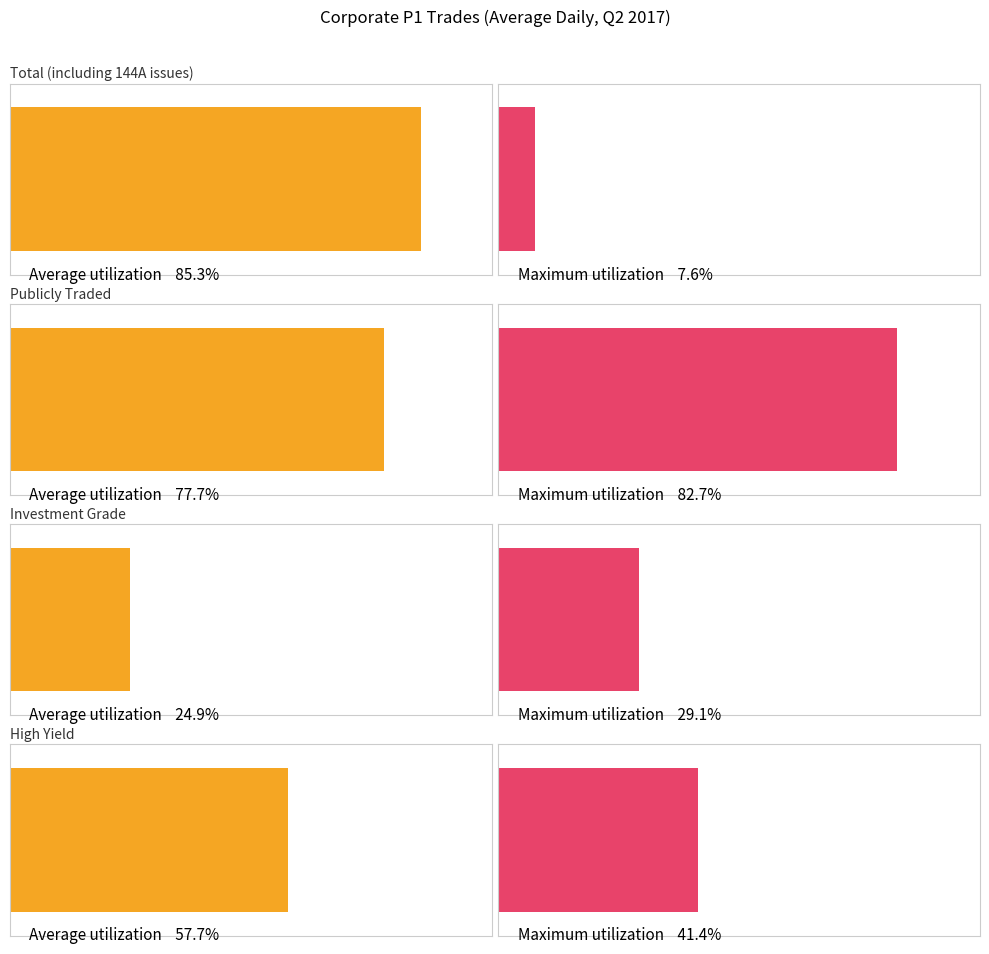

Is it true that Maximum utilization equals 1419.0 at Publicly Traded?

False